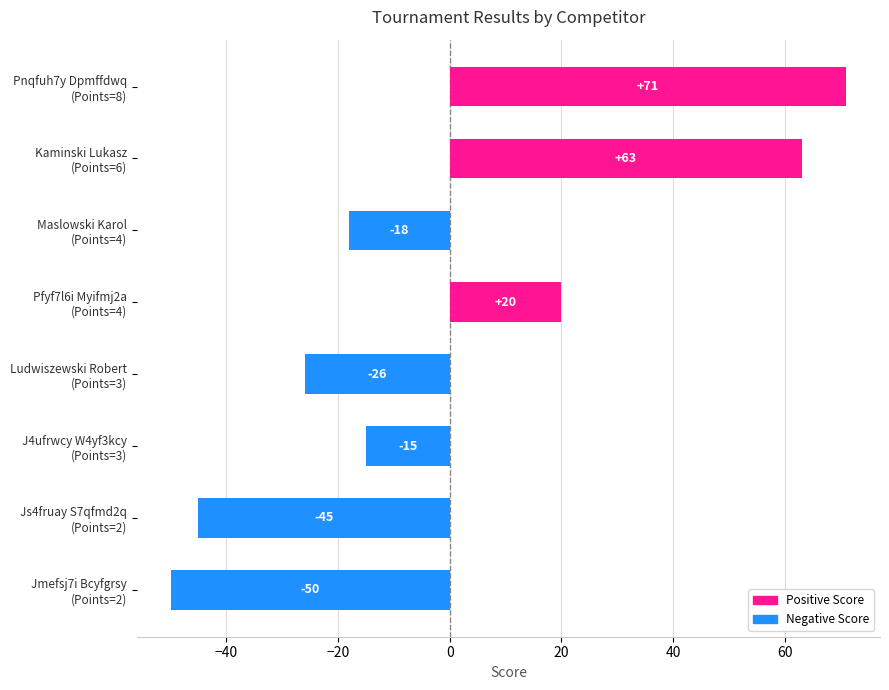

What is the maximum value shown in the chart?

71